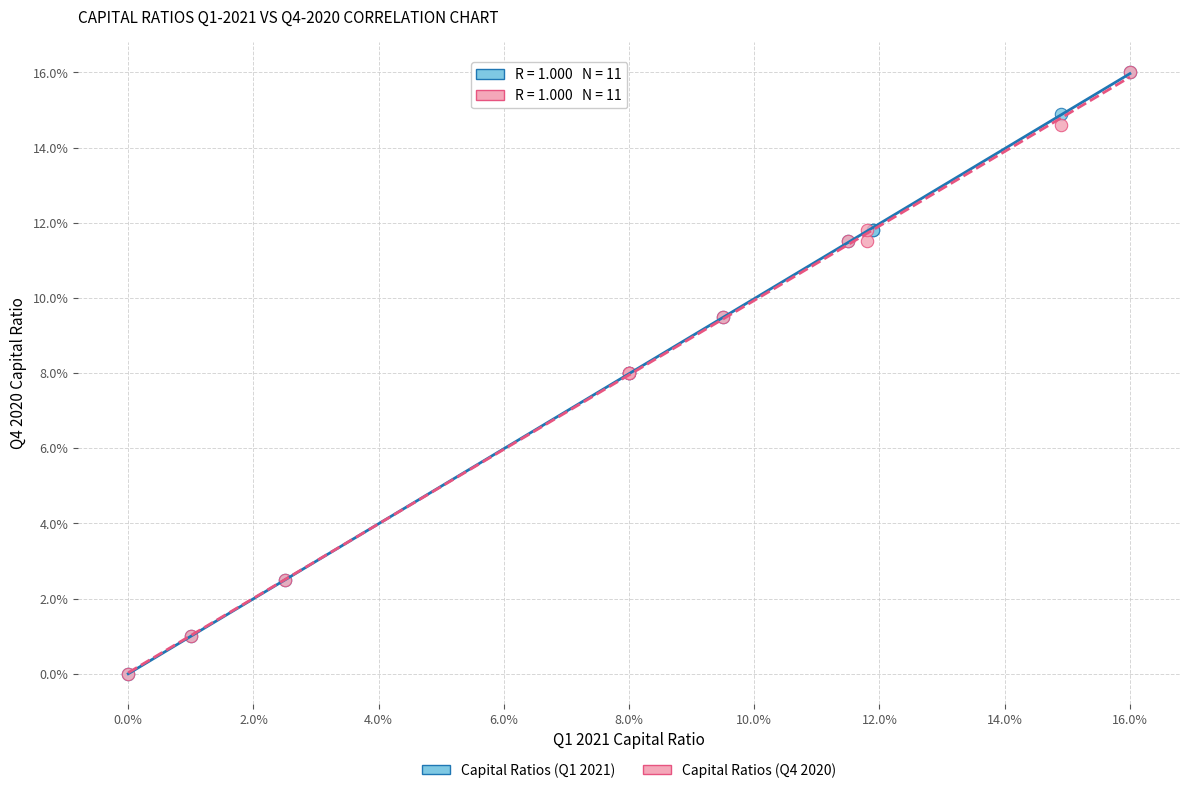

What are all the series names shown in the legend?

Capital Ratios (Q1 2021), Capital Ratios (Q4 2020)